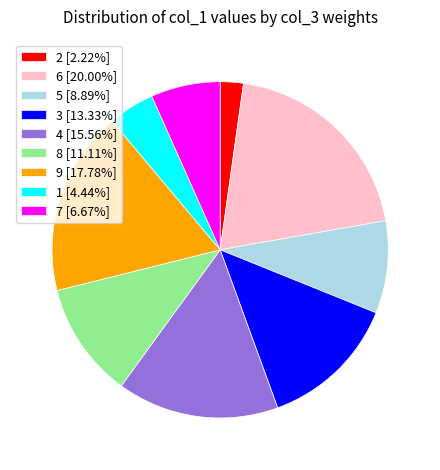

Approximately how many times larger is the value at 9 [17.78%] compared to 6 [20.00%]?

0.9